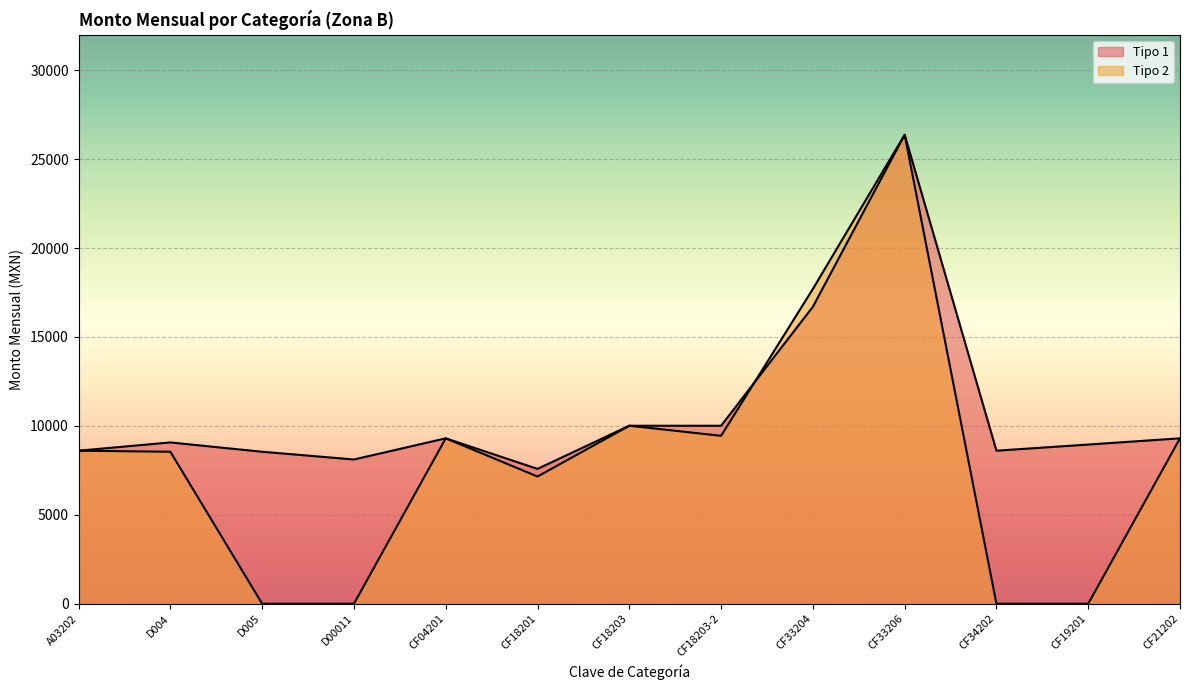

Where is the first local maximum for Tipo 1?

D004